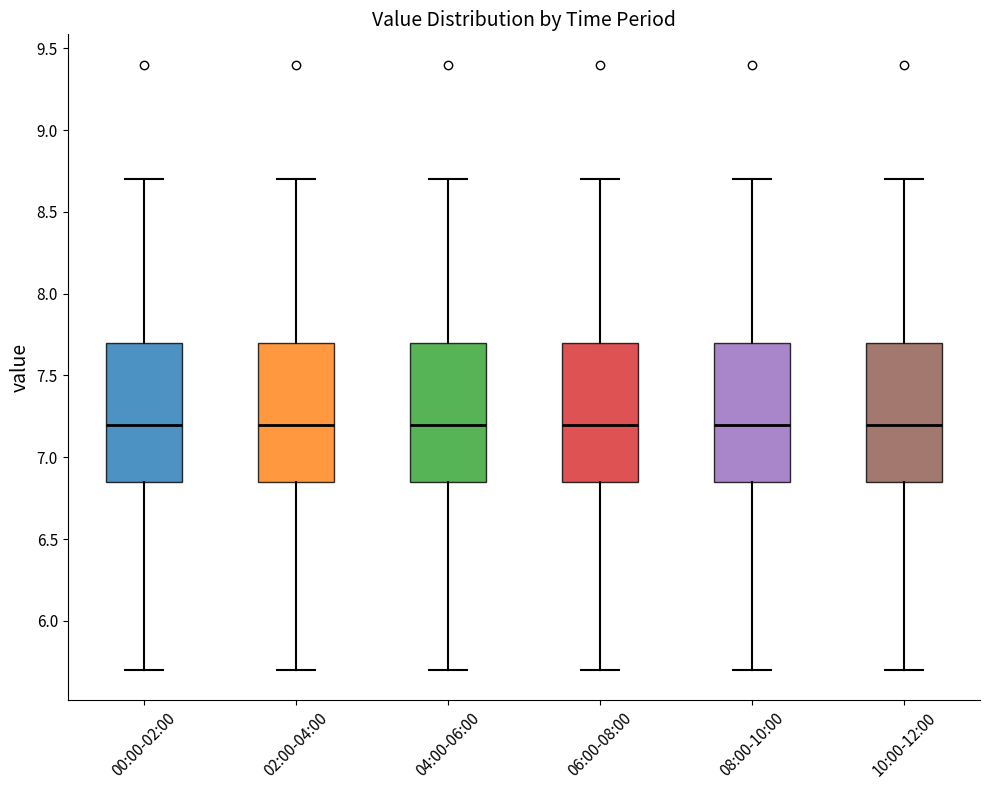

Reading left to right, transcribe this box plot: for each box, give where its median line is, the range the box spans, and where its two whiskers end, as read against the y-axis. The values are not printed on the chart, so give them approximately, as read against the axis.

00:00-02:00: median 7.20, box 6.85 to 7.70, whiskers 5.70 to 8.70
02:00-04:00: median 7.20, box 6.85 to 7.70, whiskers 5.70 to 8.70
04:00-06:00: median 7.20, box 6.85 to 7.70, whiskers 5.70 to 8.70
06:00-08:00: median 7.20, box 6.85 to 7.70, whiskers 5.70 to 8.70
08:00-10:00: median 7.20, box 6.85 to 7.70, whiskers 5.70 to 8.70
10:00-12:00: median 7.20, box 6.85 to 7.70, whiskers 5.70 to 8.70